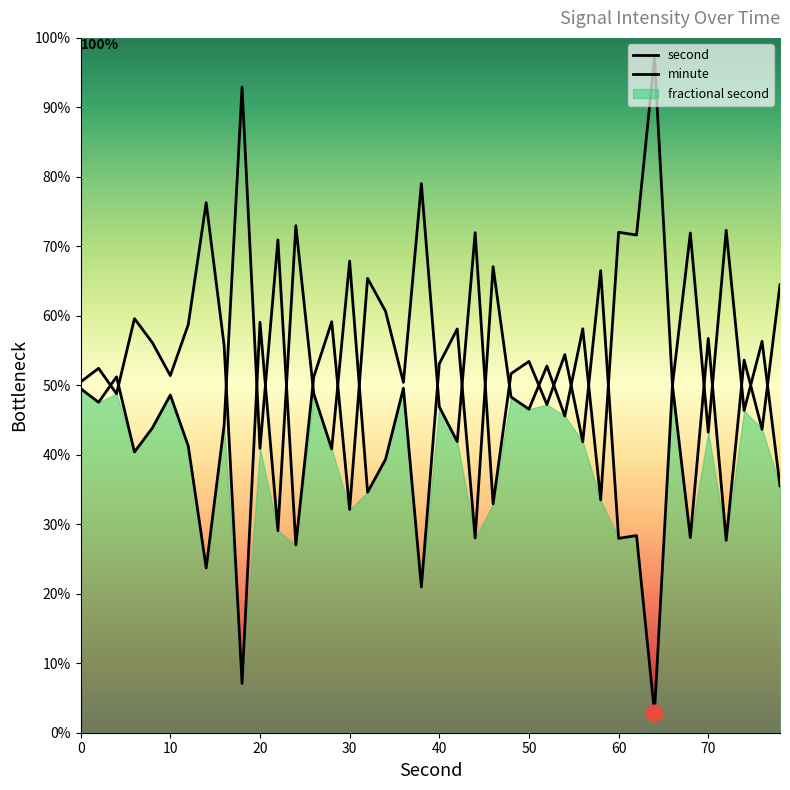

At which label is second closest to 47?

40